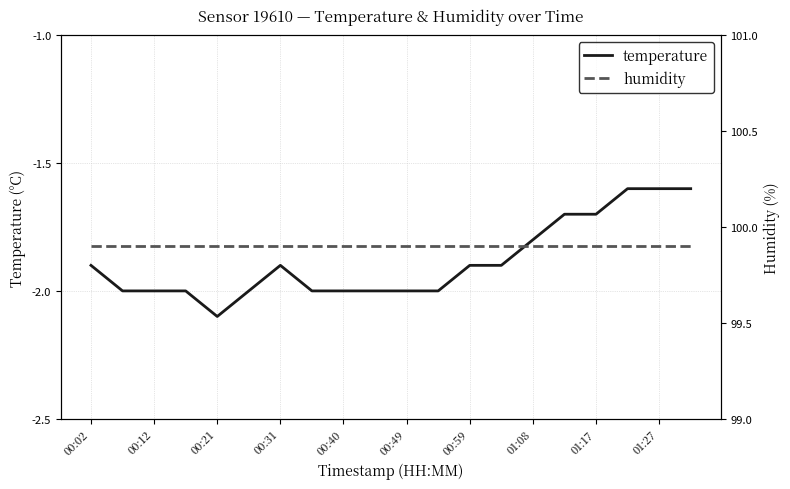

What is the minimum value for humidity?

99.9